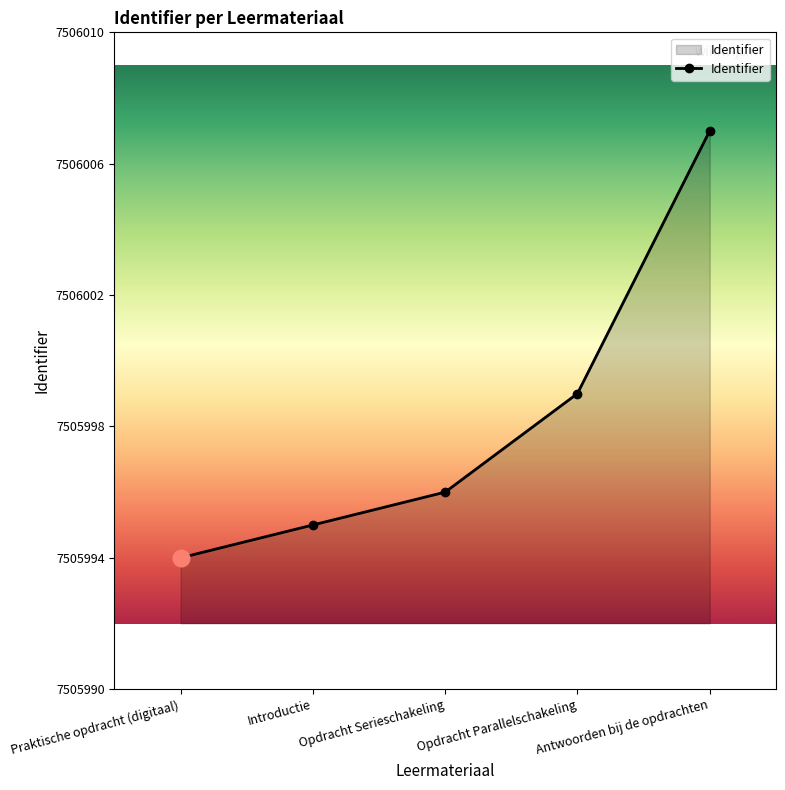

Reading left to right, transcribe all the data shown in this chart.

Praktische opdracht (digitaal)=7505994	Introductie=7505995	Opdracht Serieschakeling=7505996	Opdracht Parallelschakeling=7505999	Antwoorden bij de opdrachten=7506007